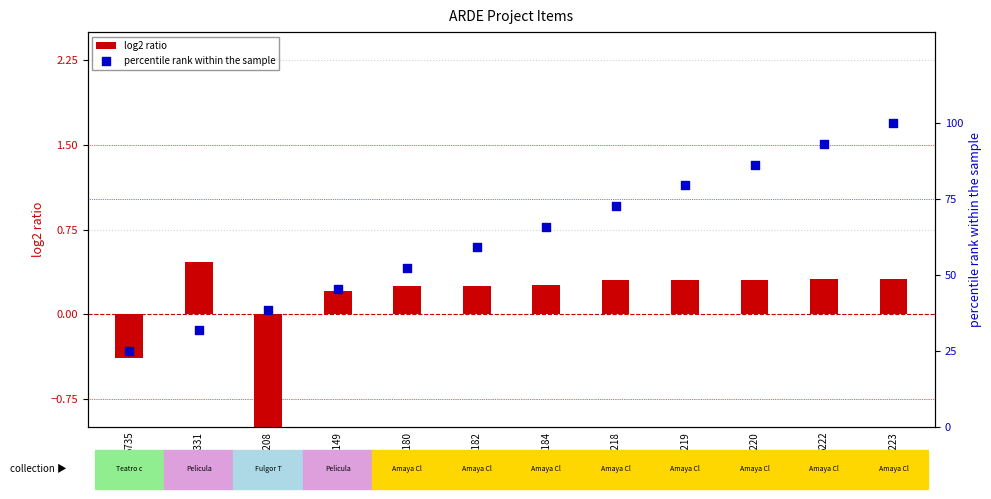

Which series has the largest total across all categories?

percentile rank within the sample